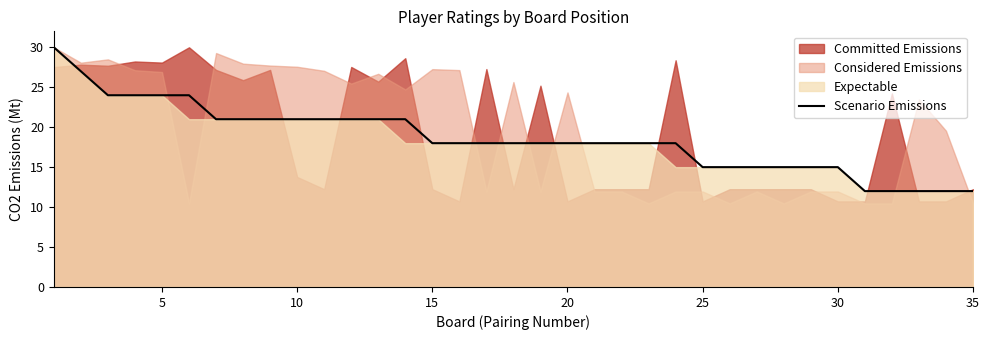

Is it true that Scenario Emissions equals 12 at 35?

True